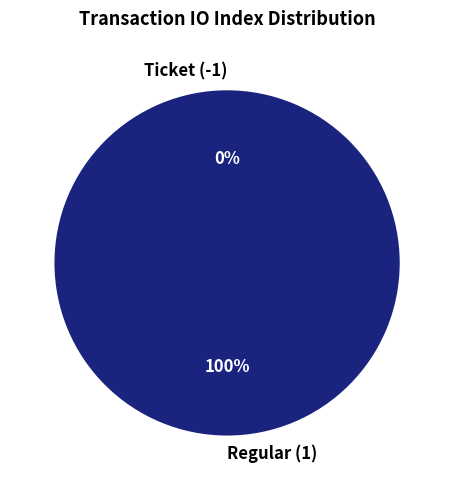

Which category has the smallest portion of the pie?

Ticket (-1)